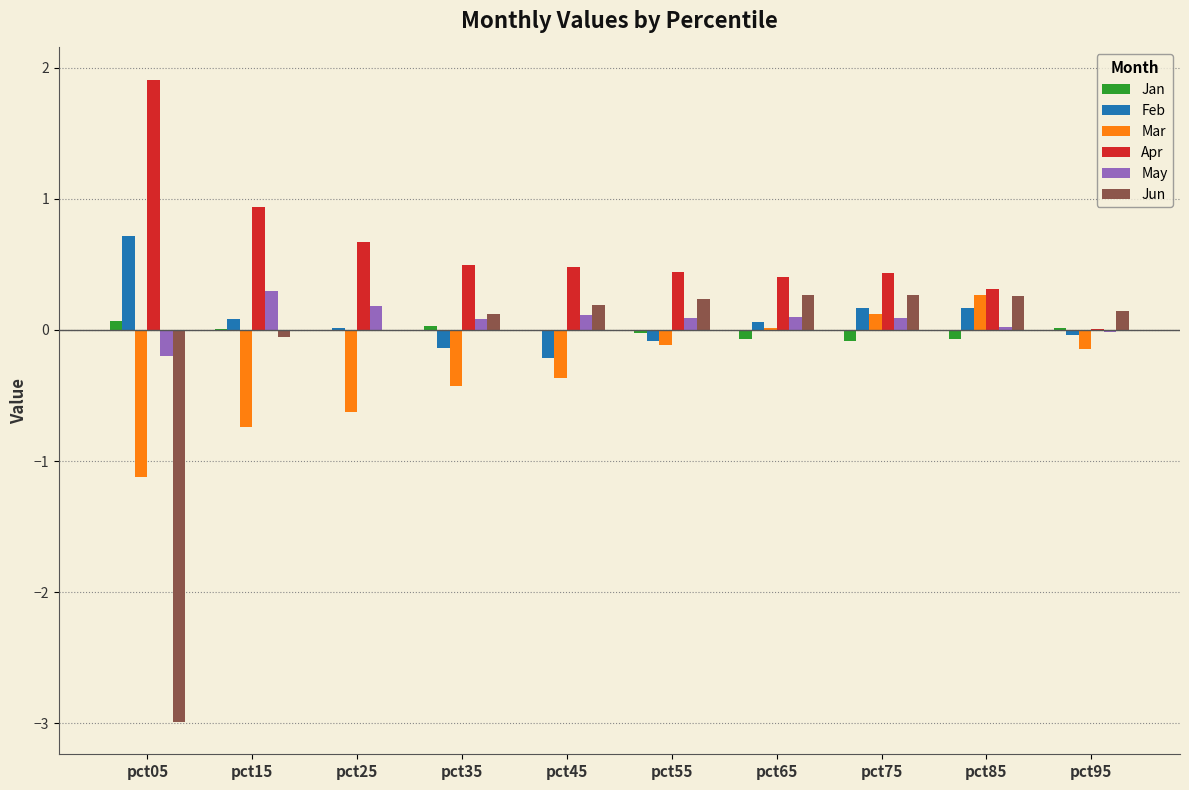

How many distinct data groups are displayed?

6